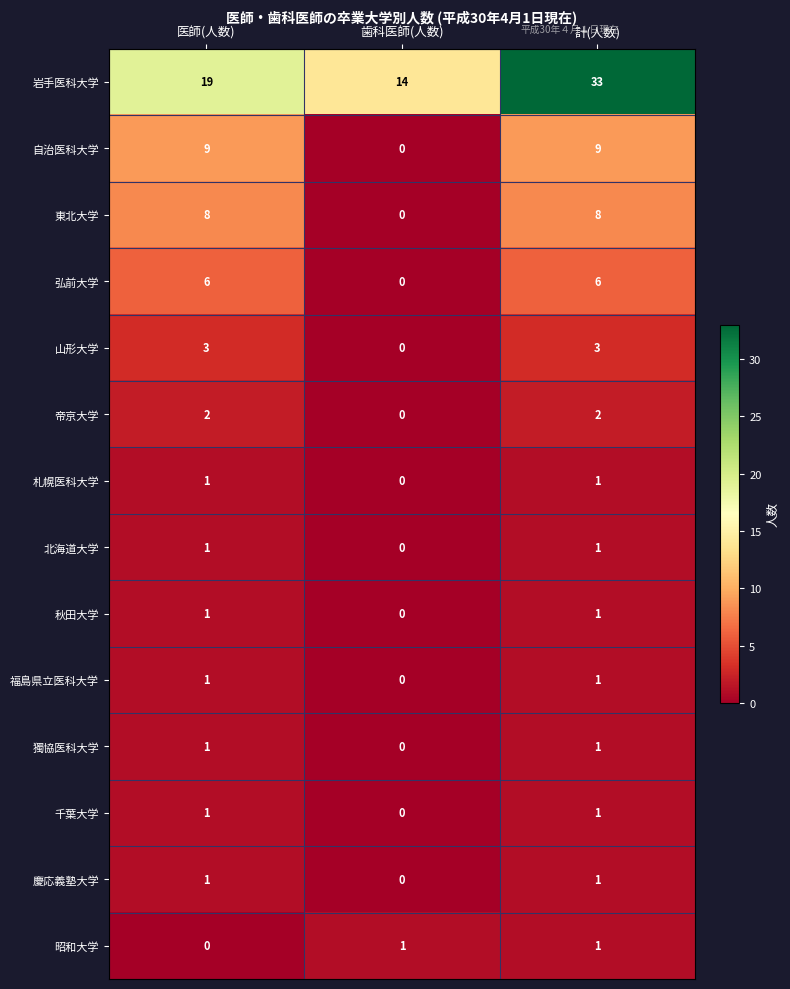

How many positive values does the 福島県立医科大学 series have?

2